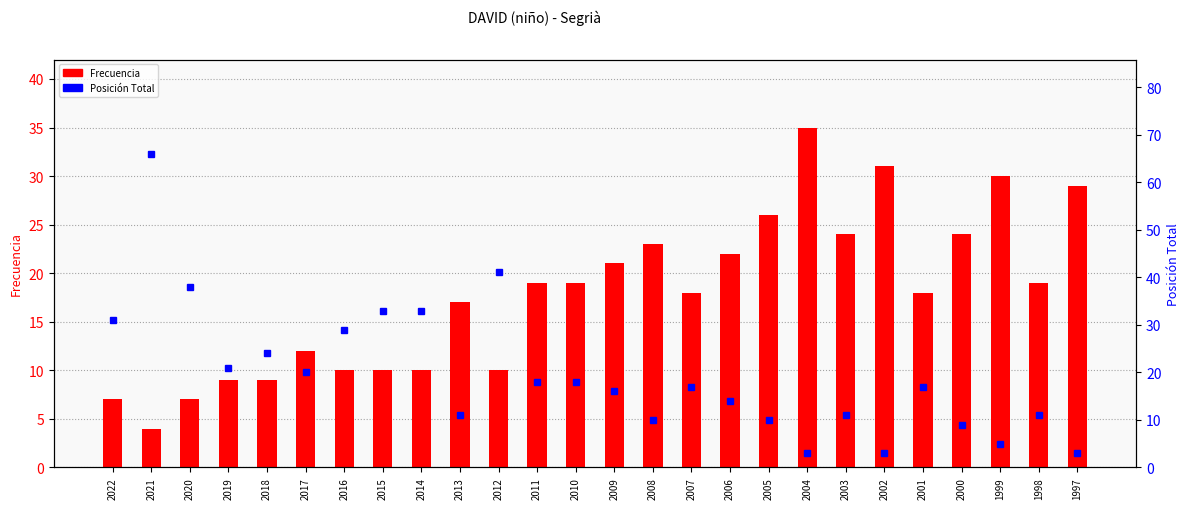

Count the number of categories in the chart.

26